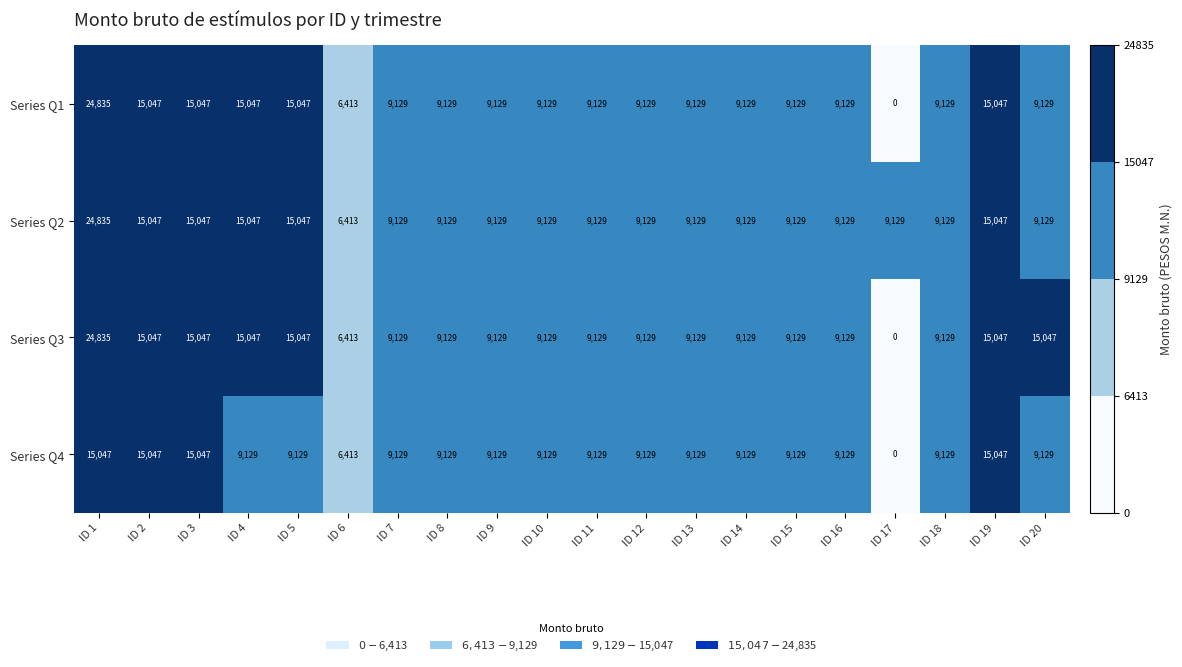

What is the total value across all series at ID 12?

36516